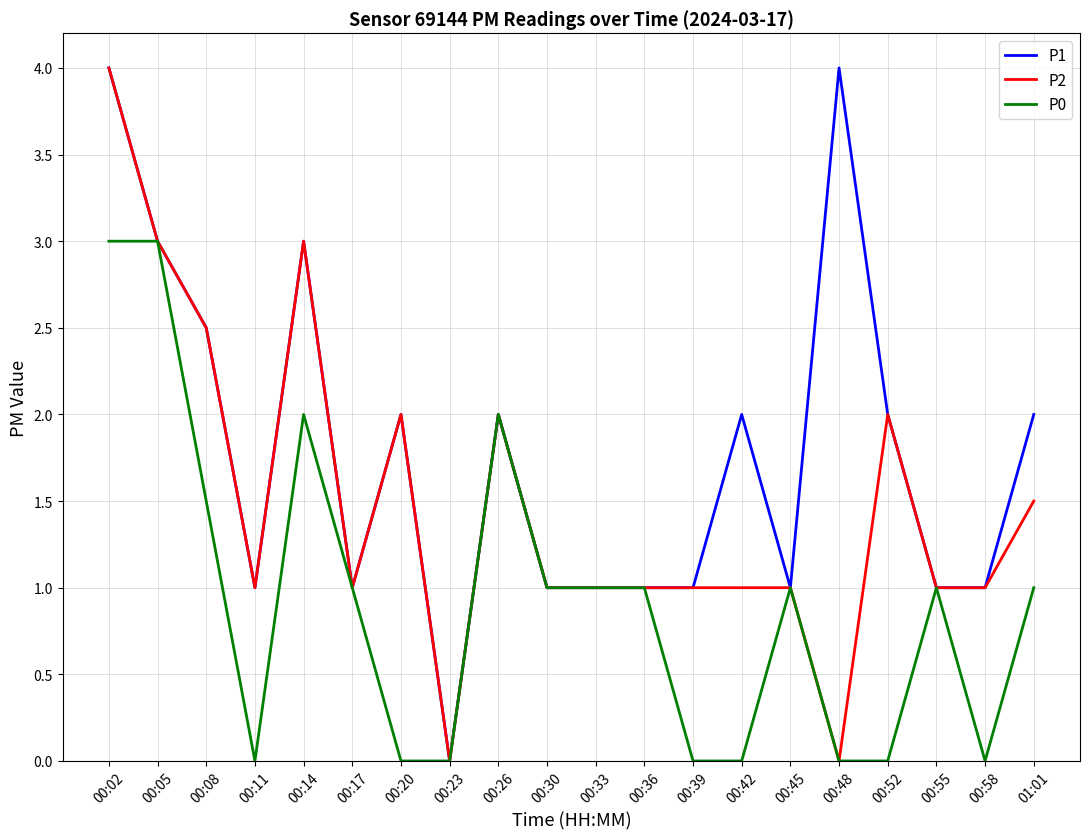

What is the total value across all series at 00:05?

9.0